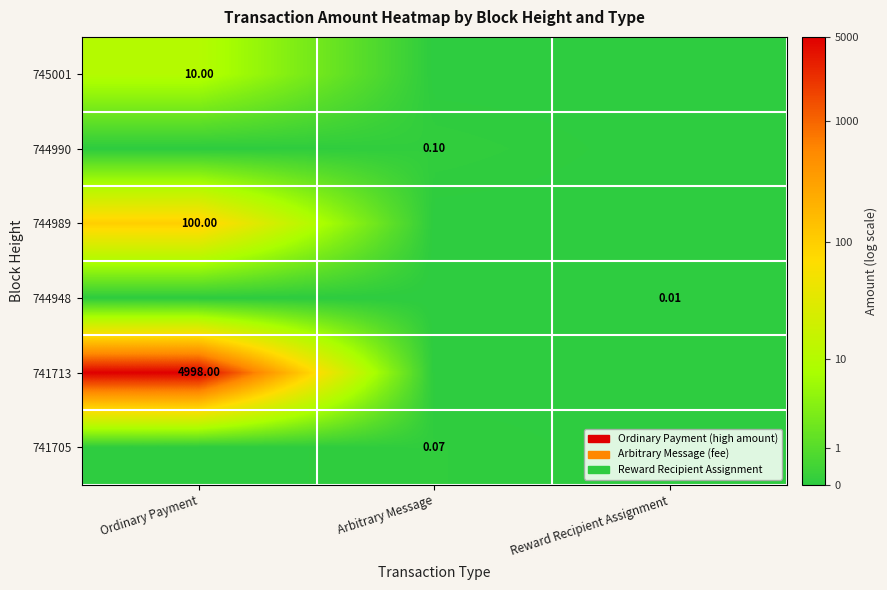

Between Ordinary Payment and Arbitrary Message, which series saw the biggest shift?

741713